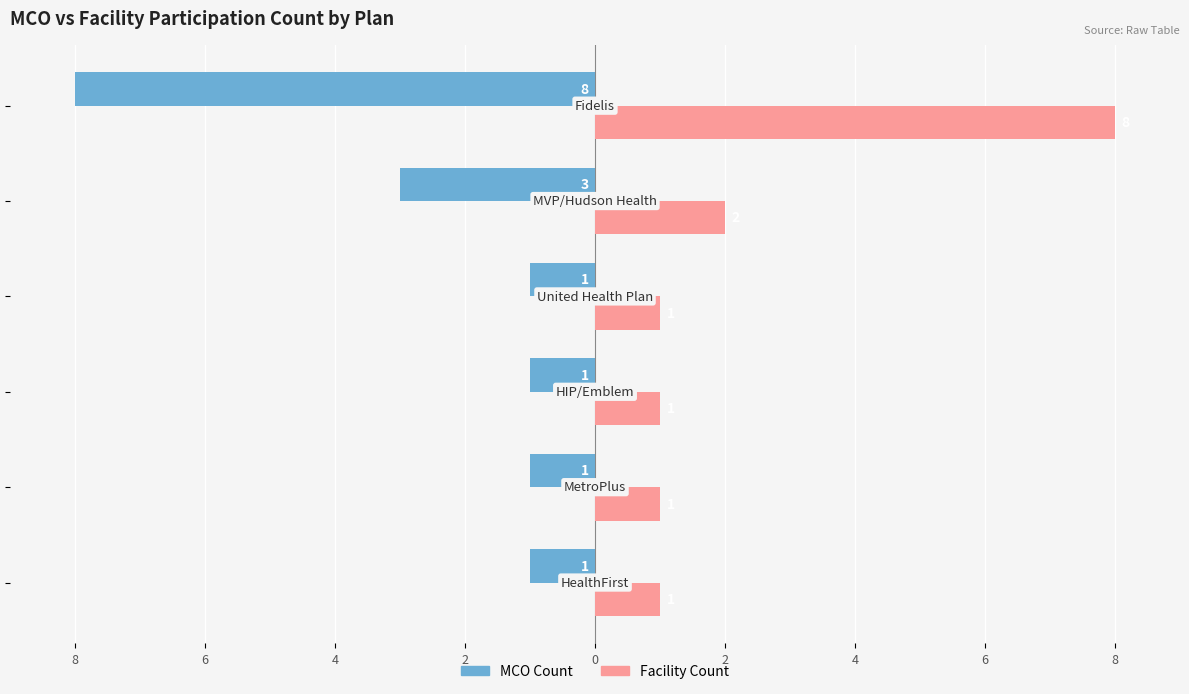

What are all the series names shown in the legend?

MCO Count, Facility Count